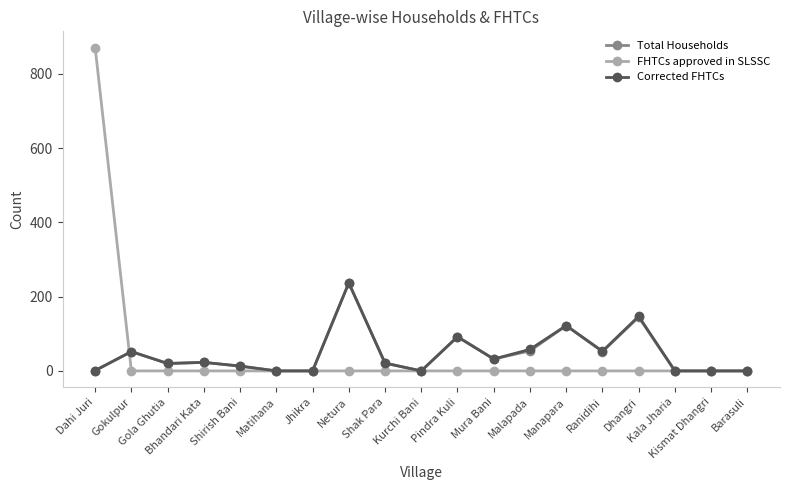

Count the number of categories in the chart.

19